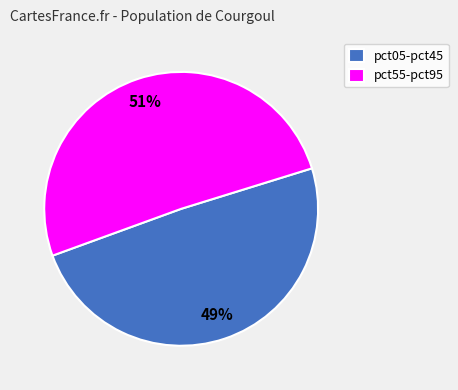

To the nearest percent, what is the combined percentage of pct55-pct95 and pct05-pct45?

100%